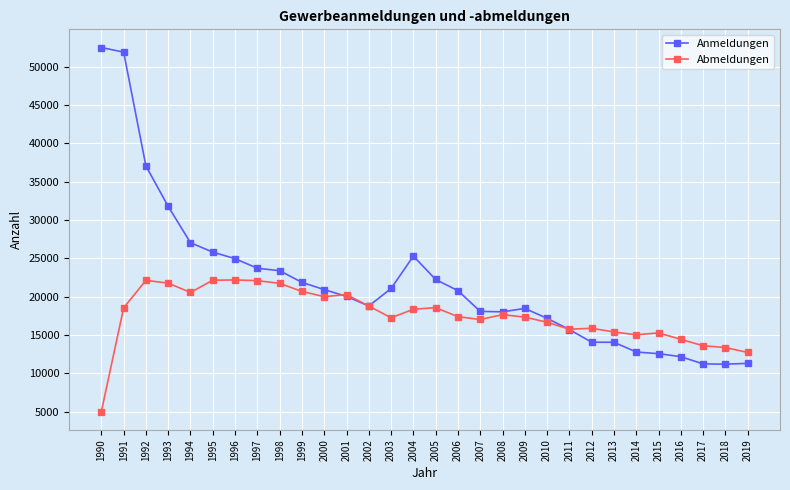

True or false: Anmeldungen has more than 1 interior local peaks.

True